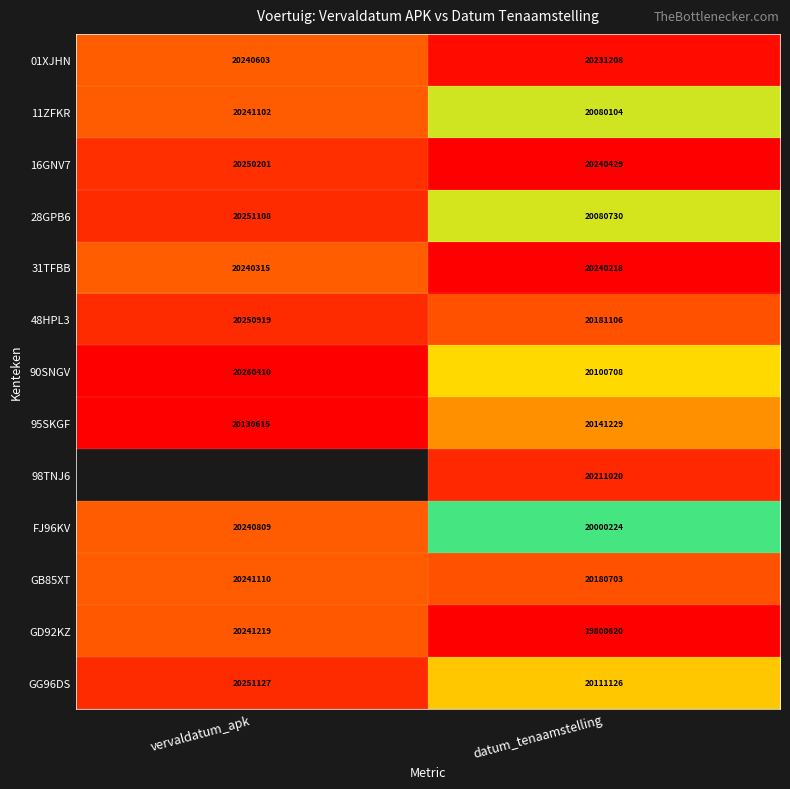

At how many categories does at least one series exceed 0?

2